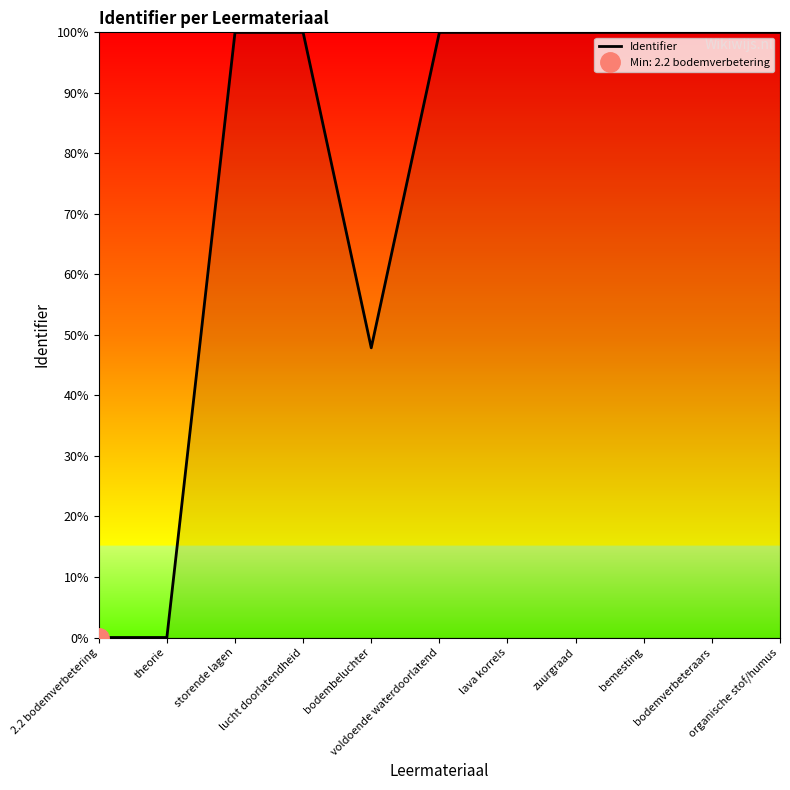

Where is the data nearest to the value 50?

bodembeluchter